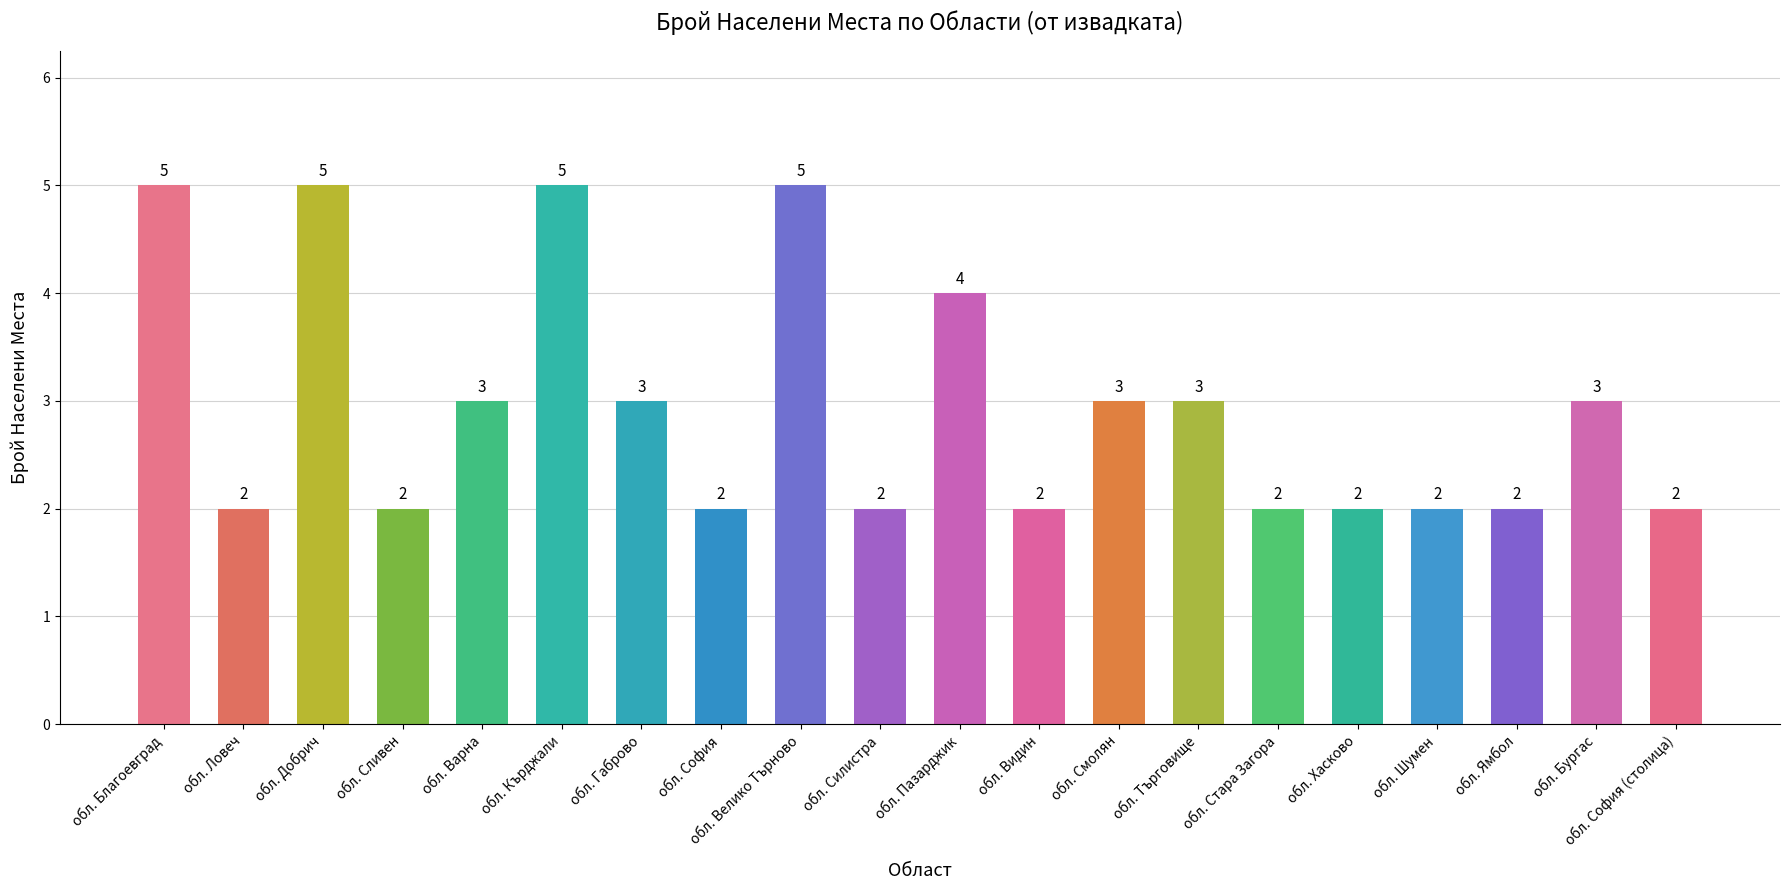

Reading left to right, transcribe all the data shown in this chart.

обл. Благоевград=5	обл. Ловеч=2	обл. Добрич=5	обл. Сливен=2	обл. Варна=3	обл. Кърджали=5	обл. Габрово=3	обл. София=2	обл. Велико Търново=5	обл. Силистра=2	обл. Пазарджик=4	обл. Видин=2	обл. Смолян=3	обл. Търговище=3	обл. Стара Загора=2	обл. Хасково=2	обл. Шумен=2	обл. Ямбол=2	обл. Бургас=3	обл. София (столица)=2